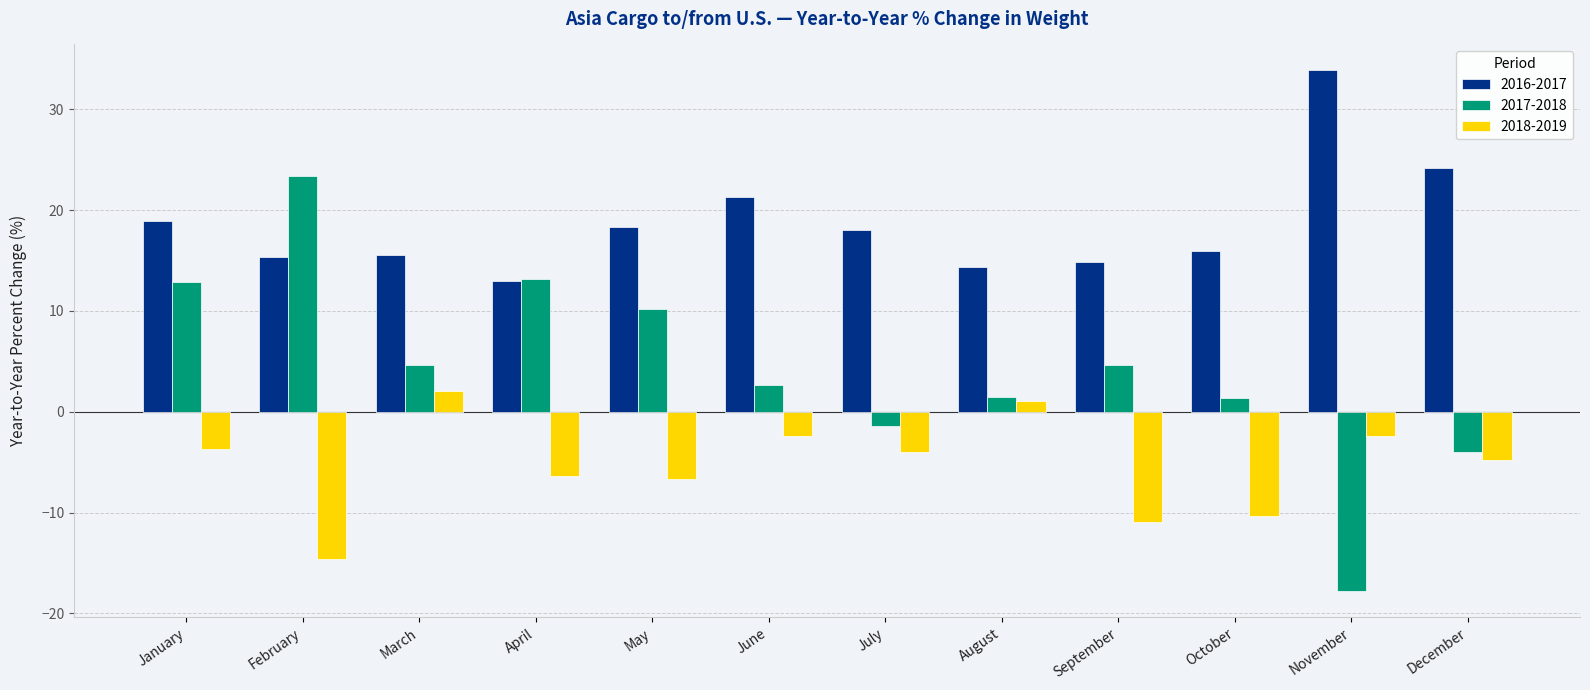

At which category is the sum across all series the highest?

January